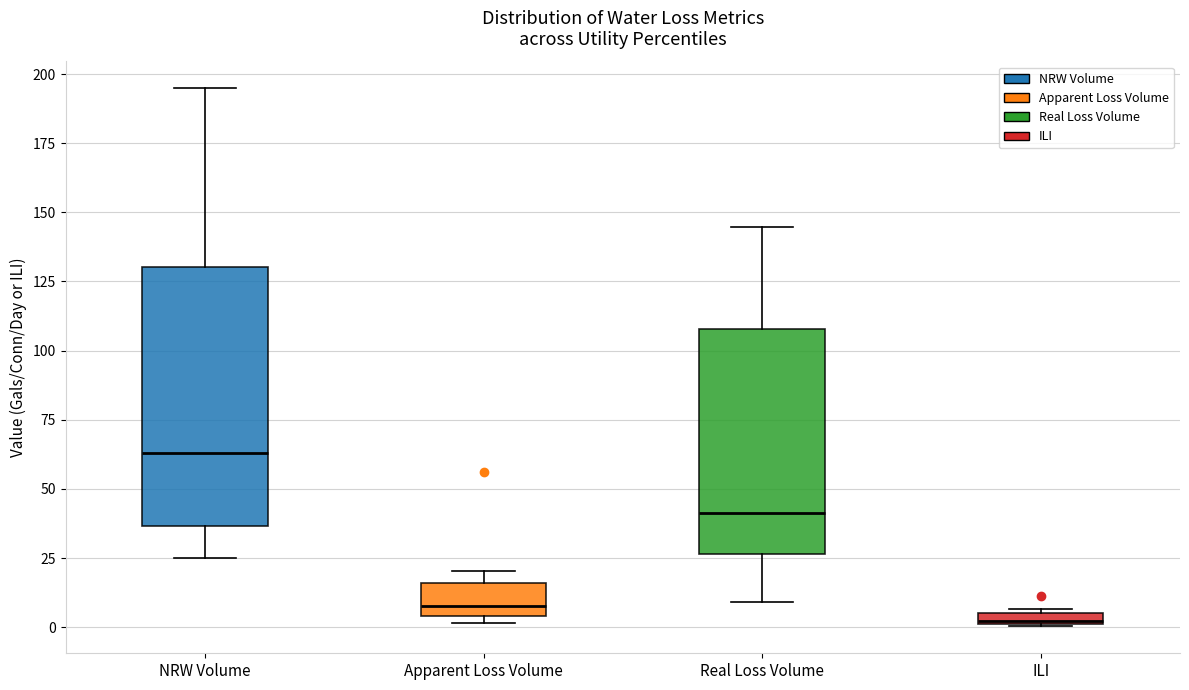

Comparing the boxes themselves (not the whiskers), which one is the tallest?

NRW Volume